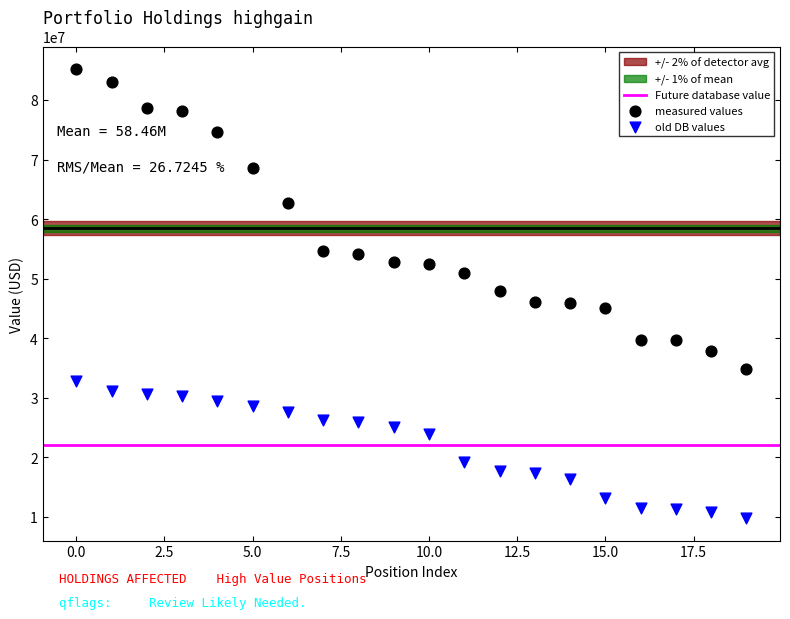

Across all data points, what is the range of Y values (max minus min)?

75399000